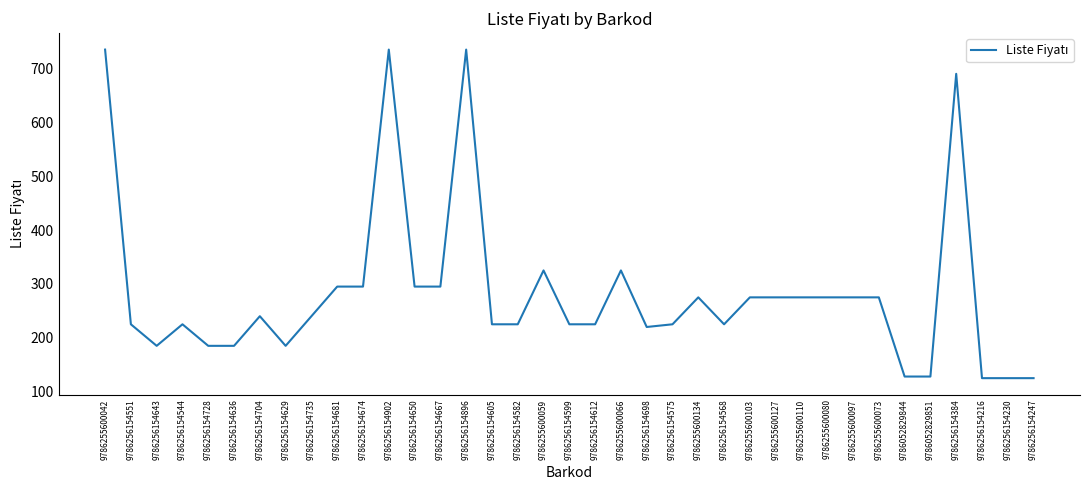

What is the ratio of the value at 9786255600066 to the value at 9786255600042?

0.4